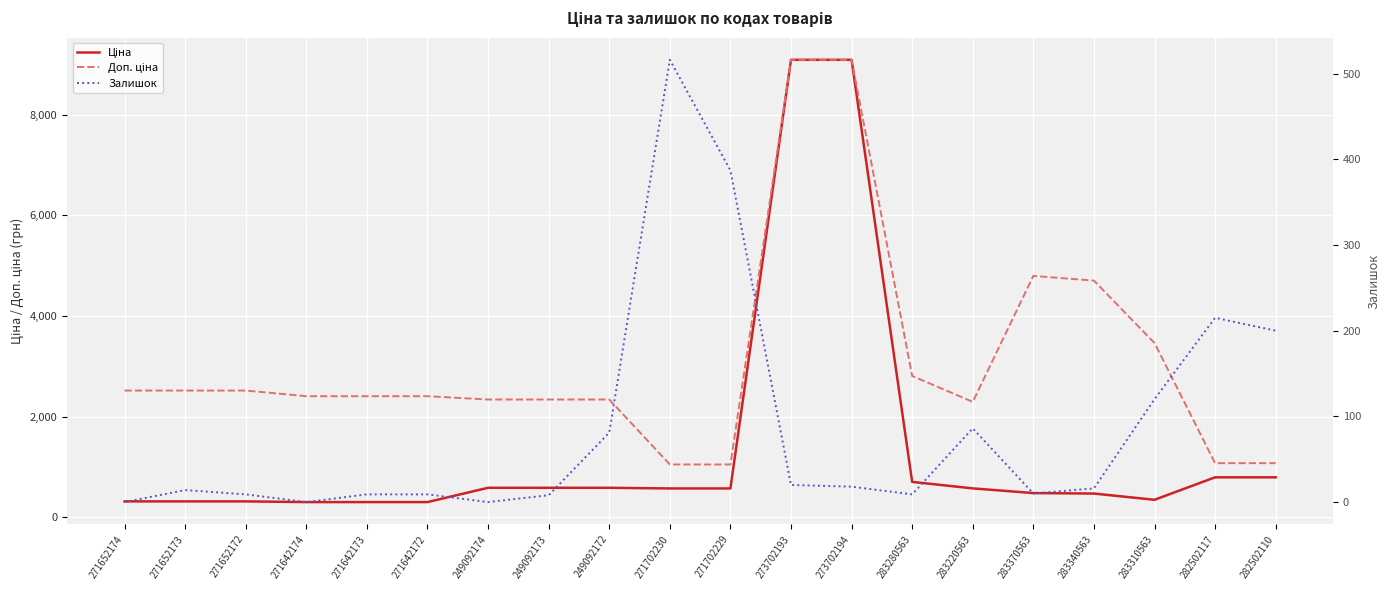

Is this an area chart (filled region under the line)?

No